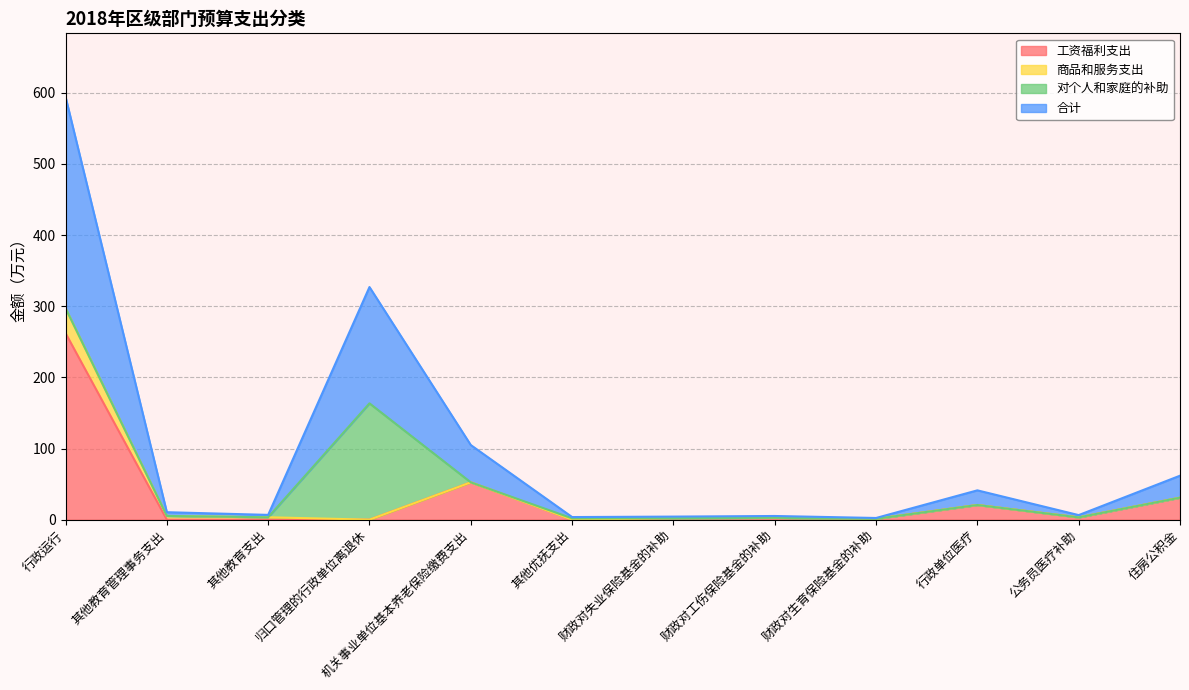

What is the label of the 12th point from the left?

住房公积金